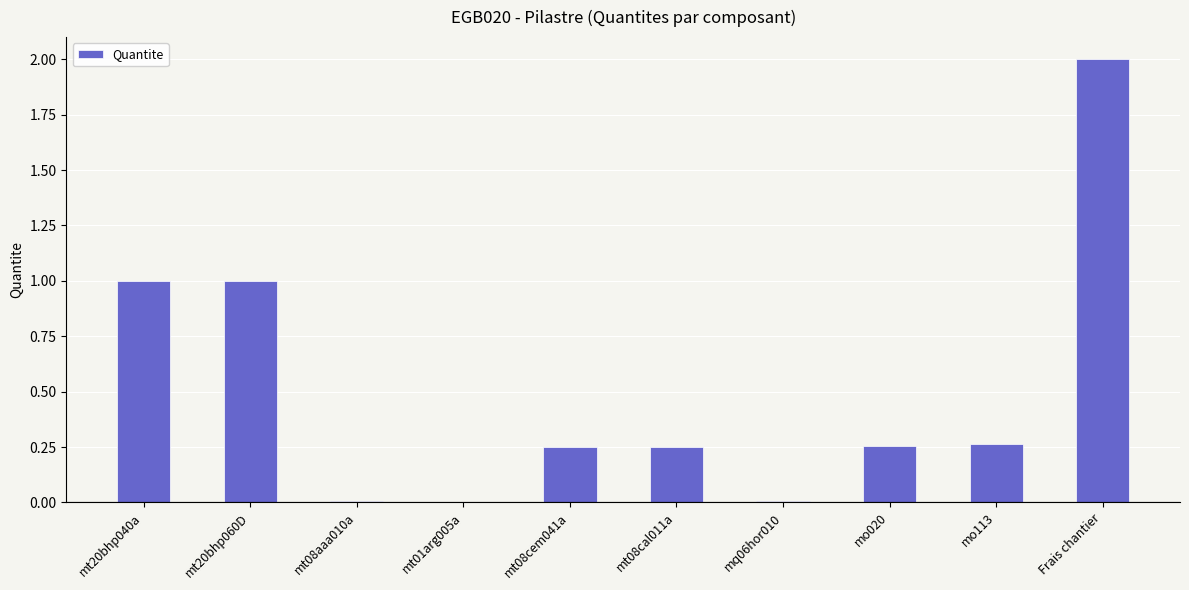

What value does the data have at mt20bhp060D?

1.0